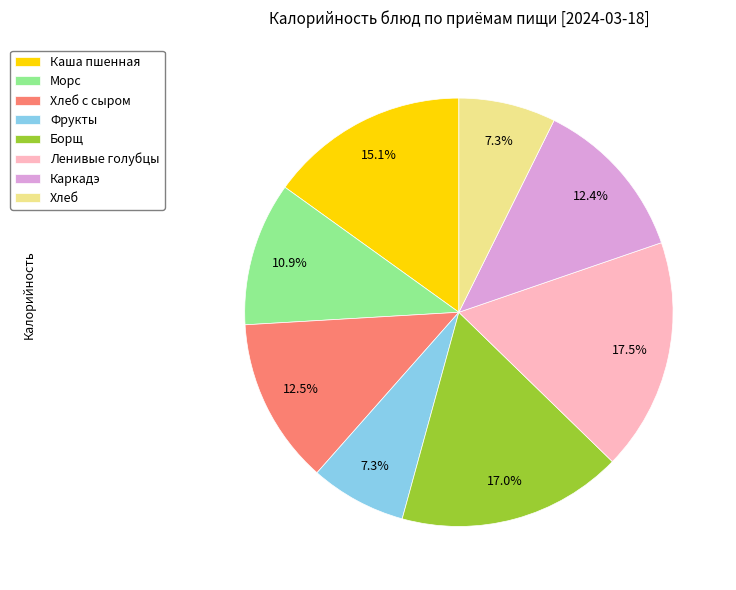

To the nearest percent, what is the average slice percentage?

12%